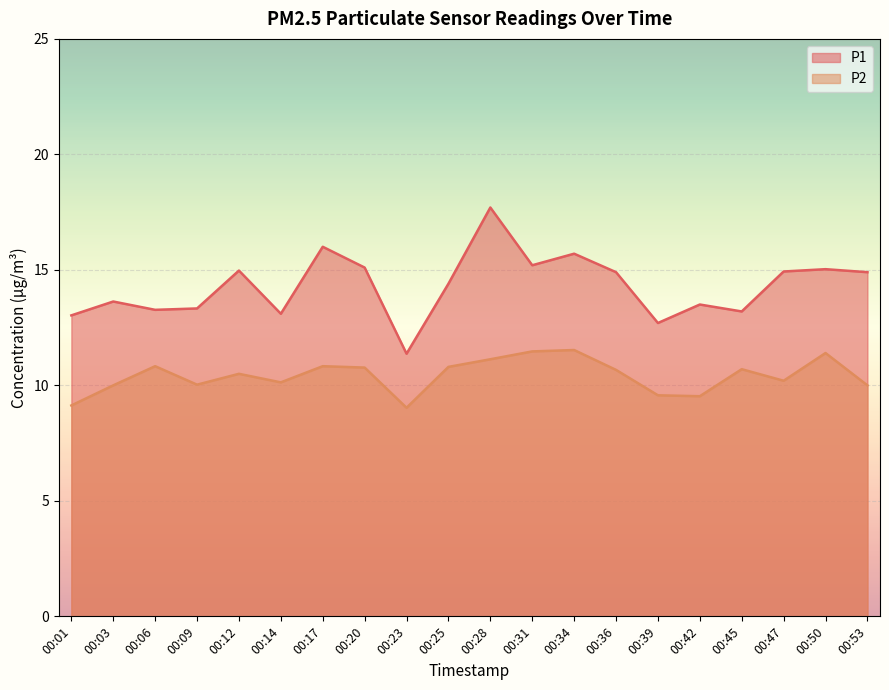

Where is the first local minimum for P2?

00:09